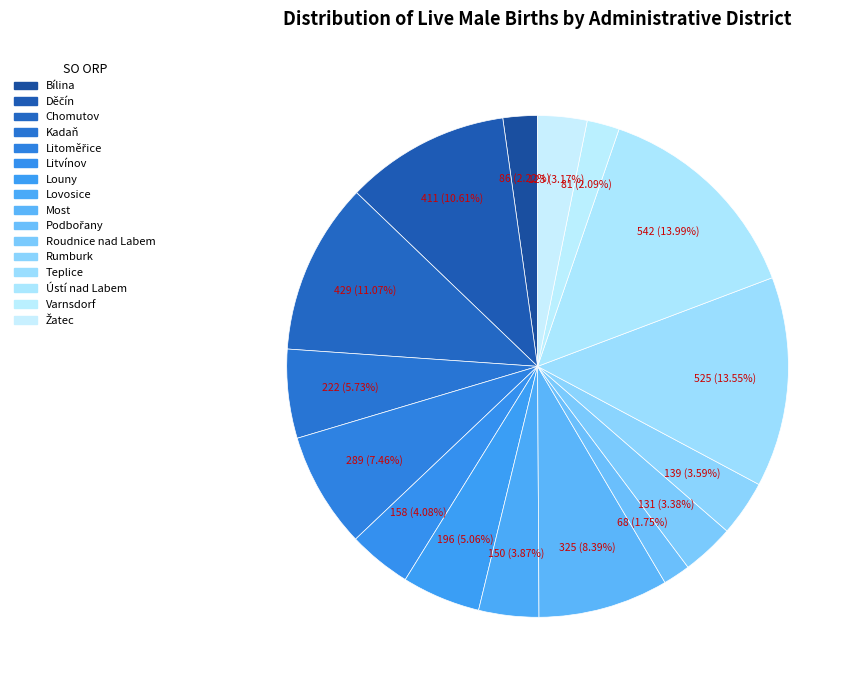

Does Ústí nad Labem represent more than half of the total?

No